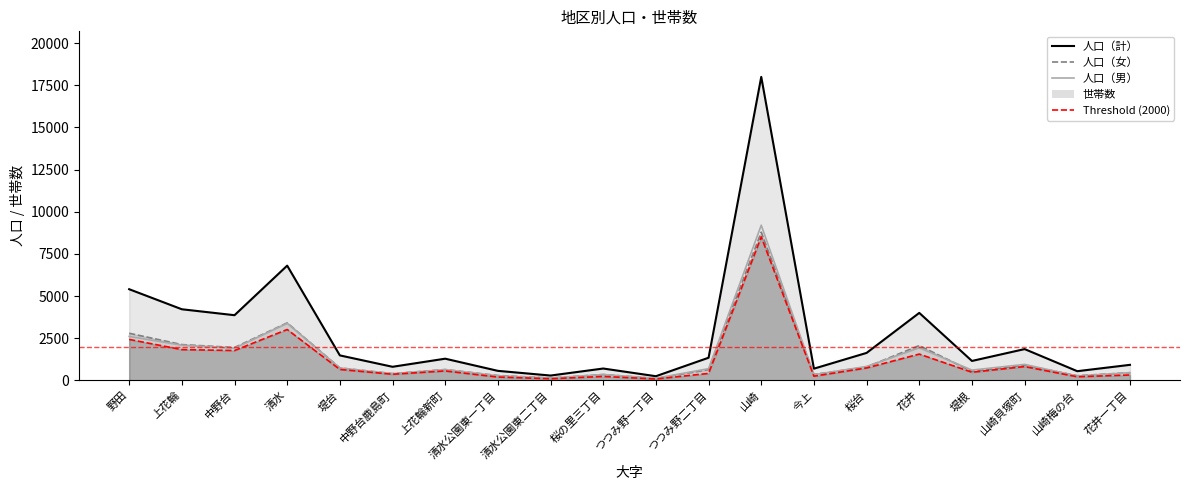

Is it true that 世帯数 equals 1566 at 花井?

True